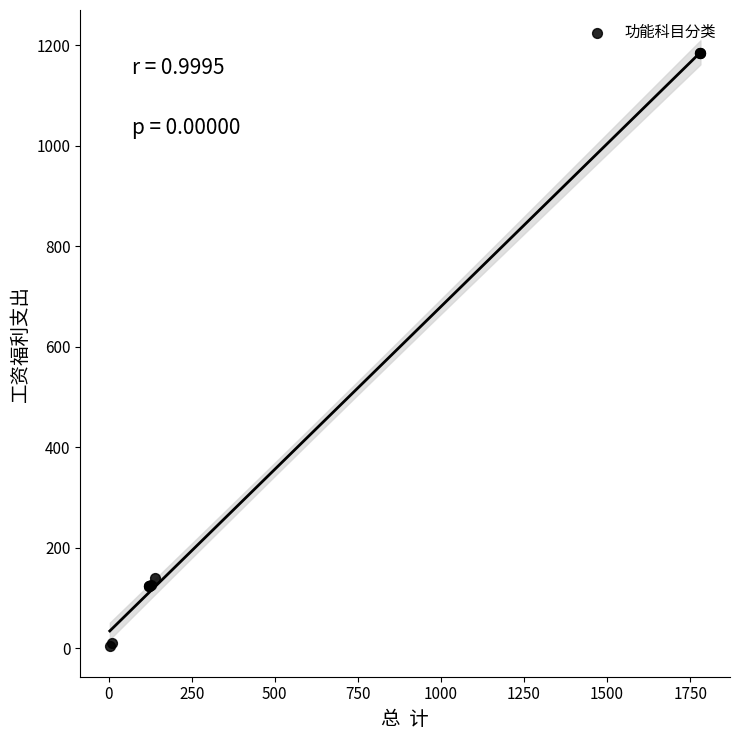

What Y value in the scatter plot is closest to 593?

140.4